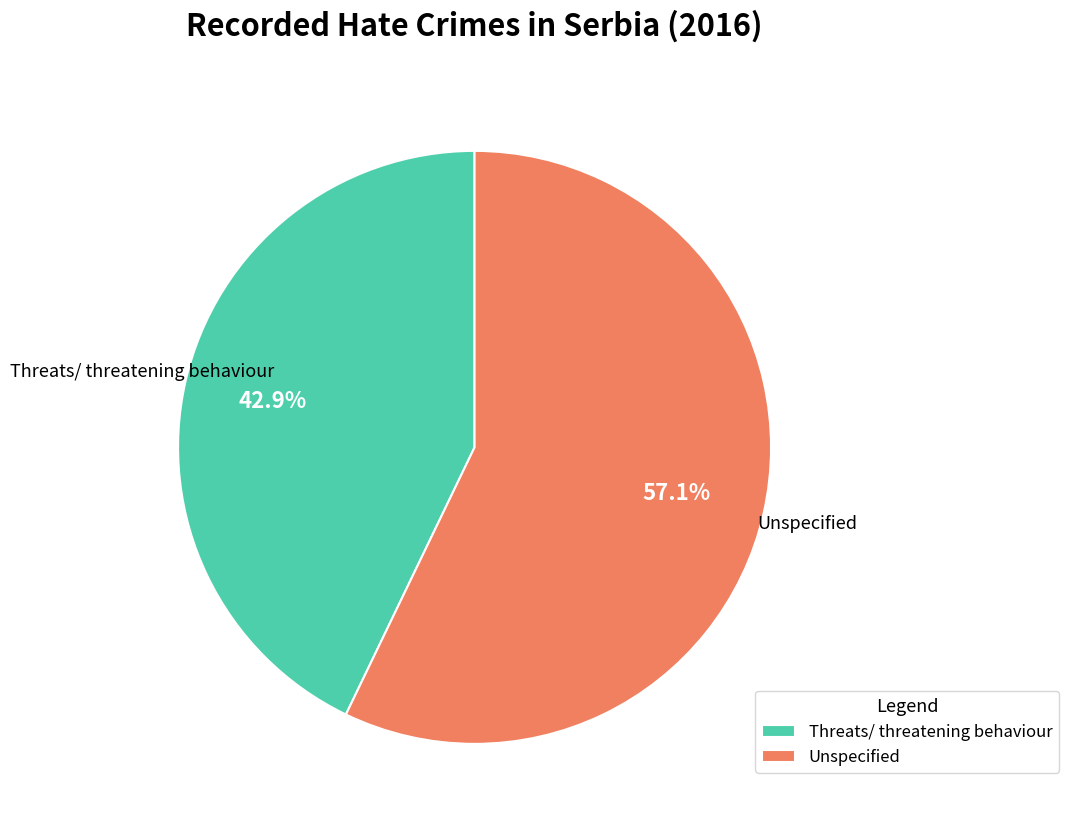

Is there a majority slice in this chart?

Yes